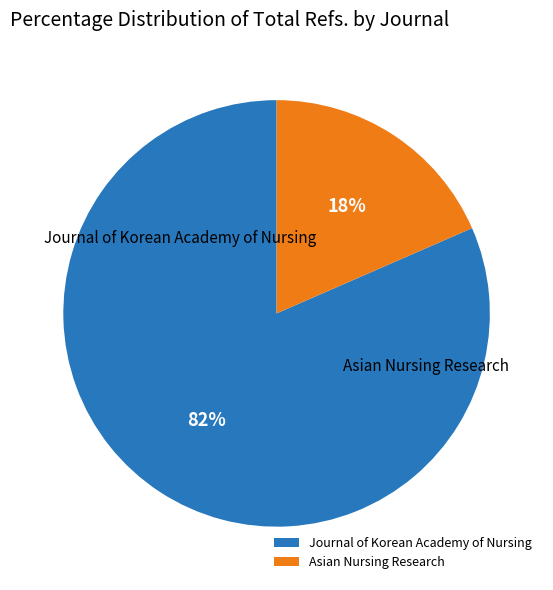

What is the smallest slice in the pie chart?

Asian Nursing Research